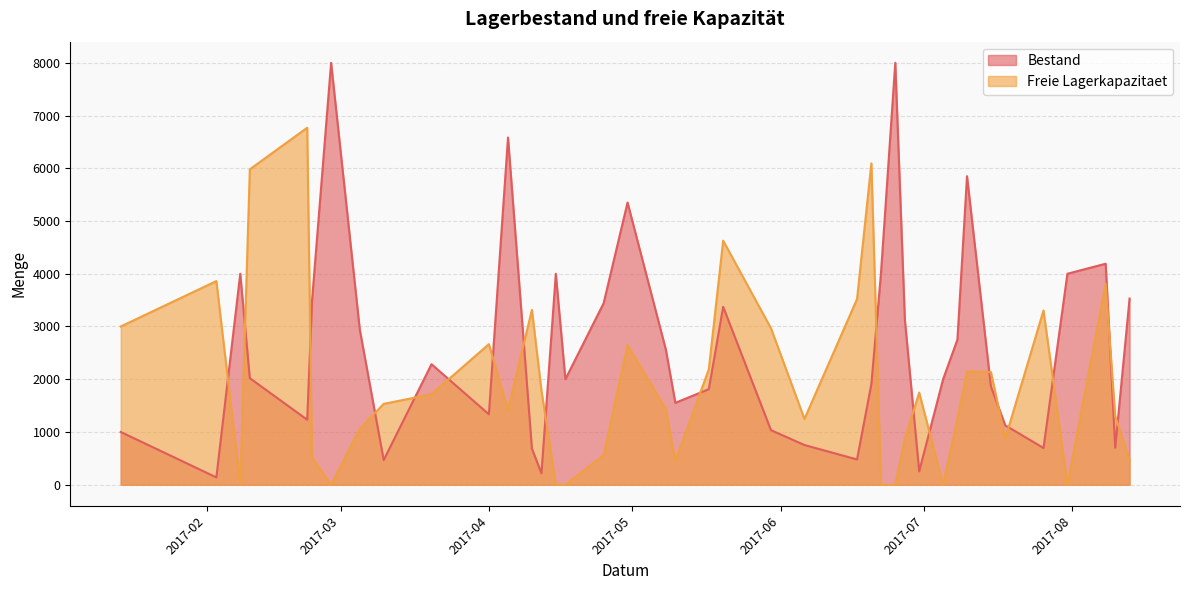

How many lines are shown in the chart?

2